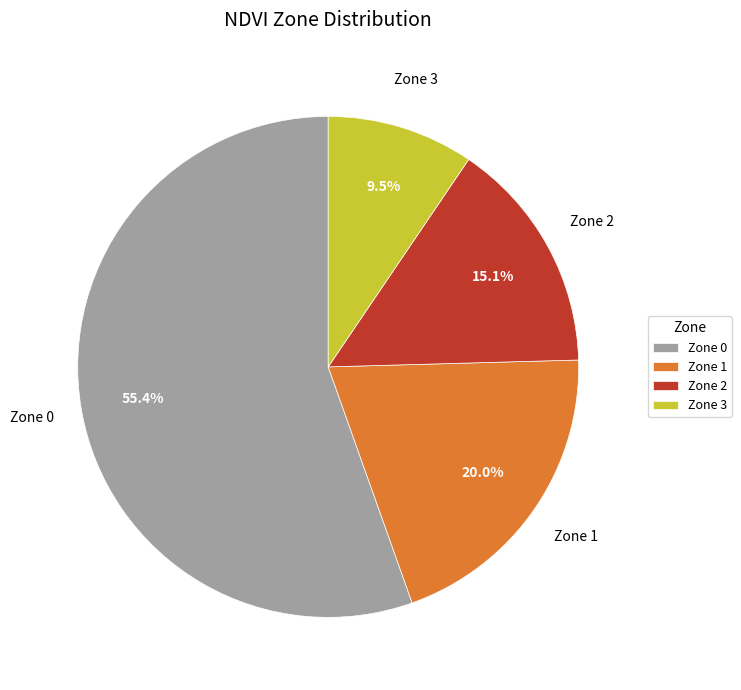

How many slices are in this pie chart?

4